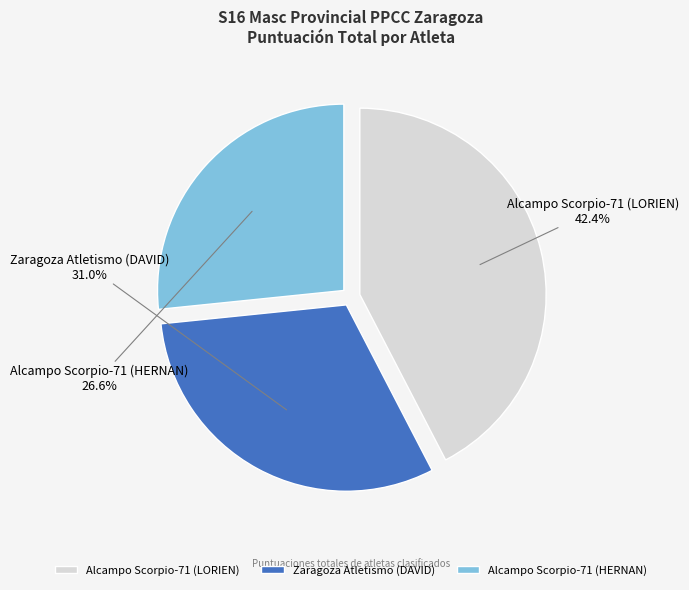

What is the smallest slice in the pie chart?

Alcampo Scorpio-71 (HERNAN)